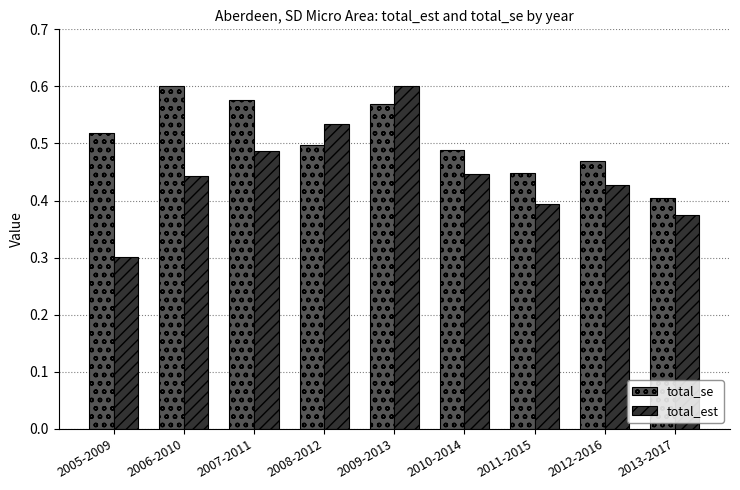

At how many categories does at least one series exceed 0?

9